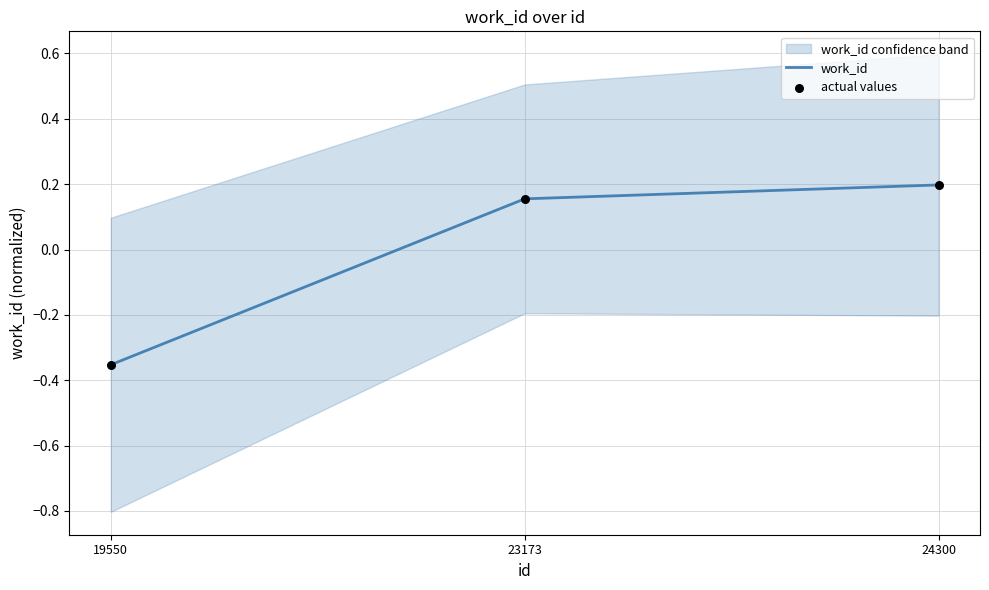

Is the value of work_id at 24300 greater than the value of actual values at 23173?

Yes